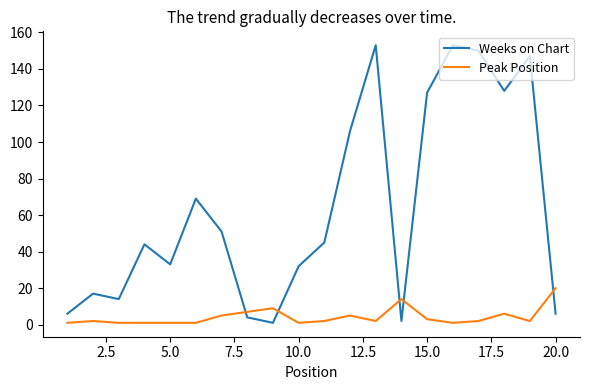

What is the maximum value shown in the chart?

153